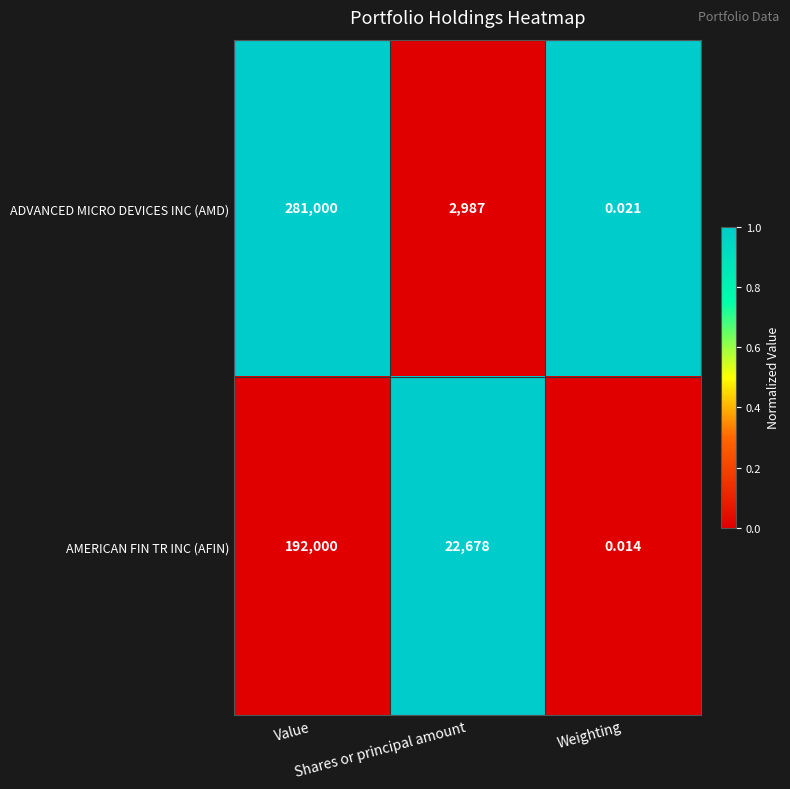

Between Value and Weighting, which series saw the biggest shift?

ADVANCED MICRO DEVICES INC (AMD)